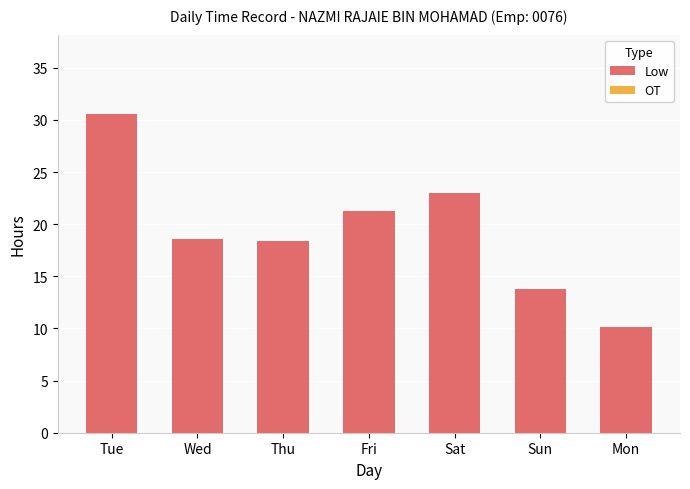

Is it true that the value at Sat is 23.0?

True